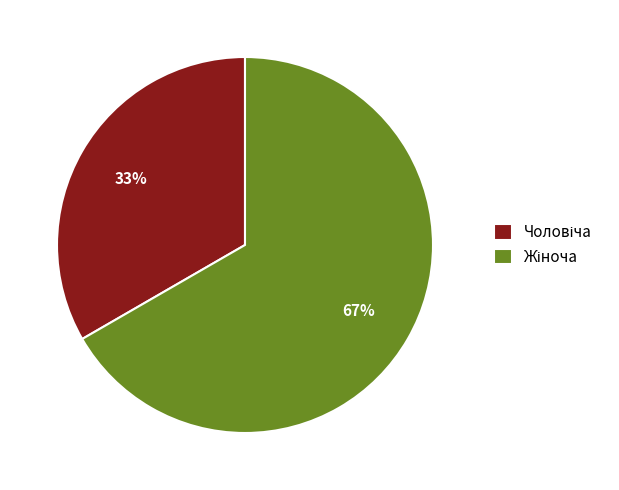

How many segments does this pie chart have?

2